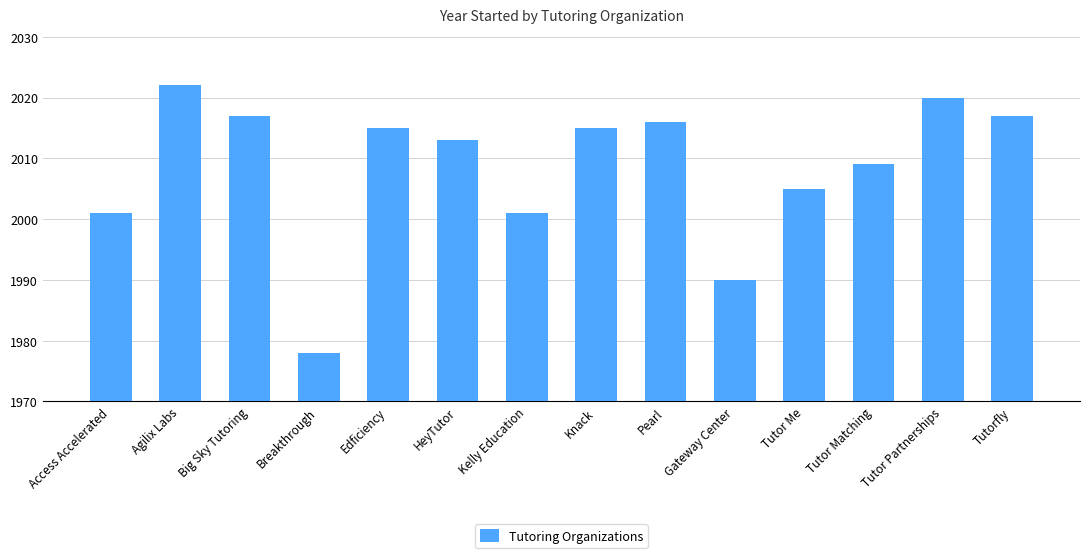

The chart shows a value of 3070 at Gateway Center. True or false?

False